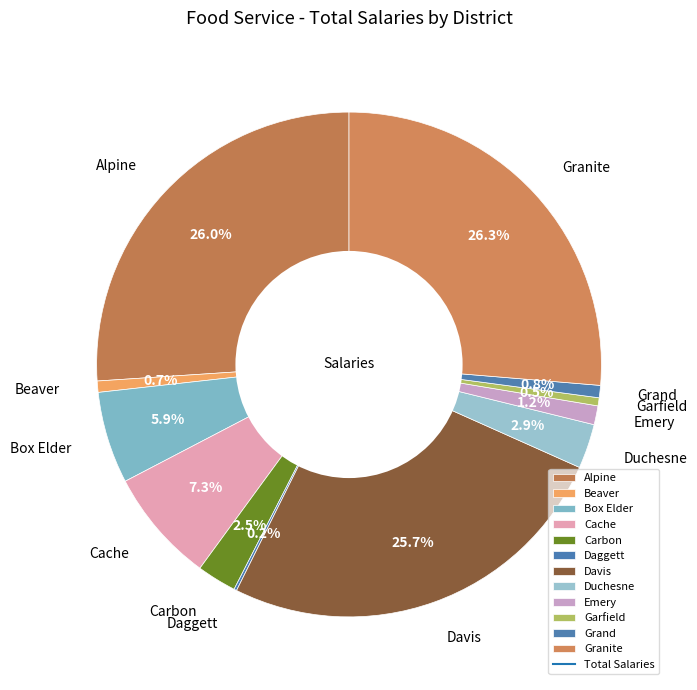

Does Garfield represent more than half of the total?

No